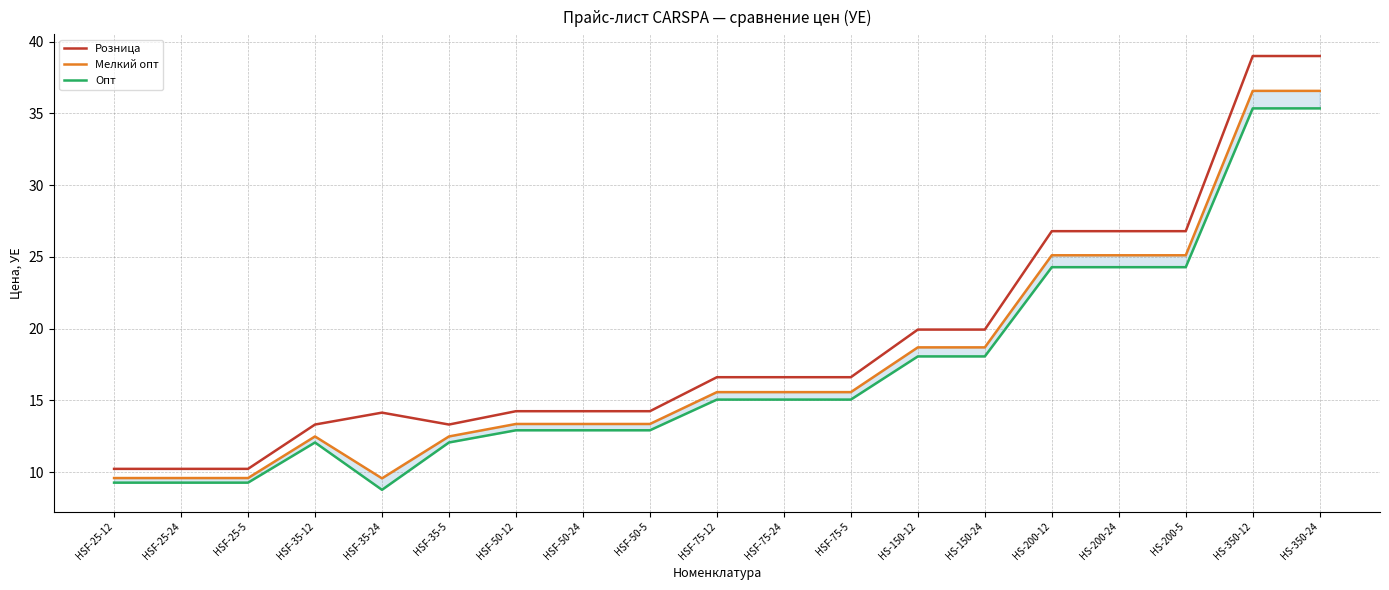

Count the number of data series in this chart.

3